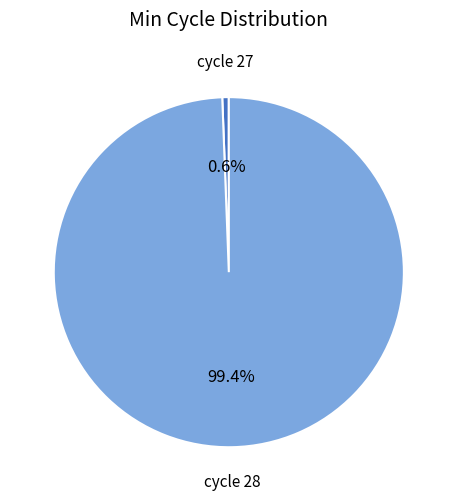

Does any single category account for the majority?

Yes